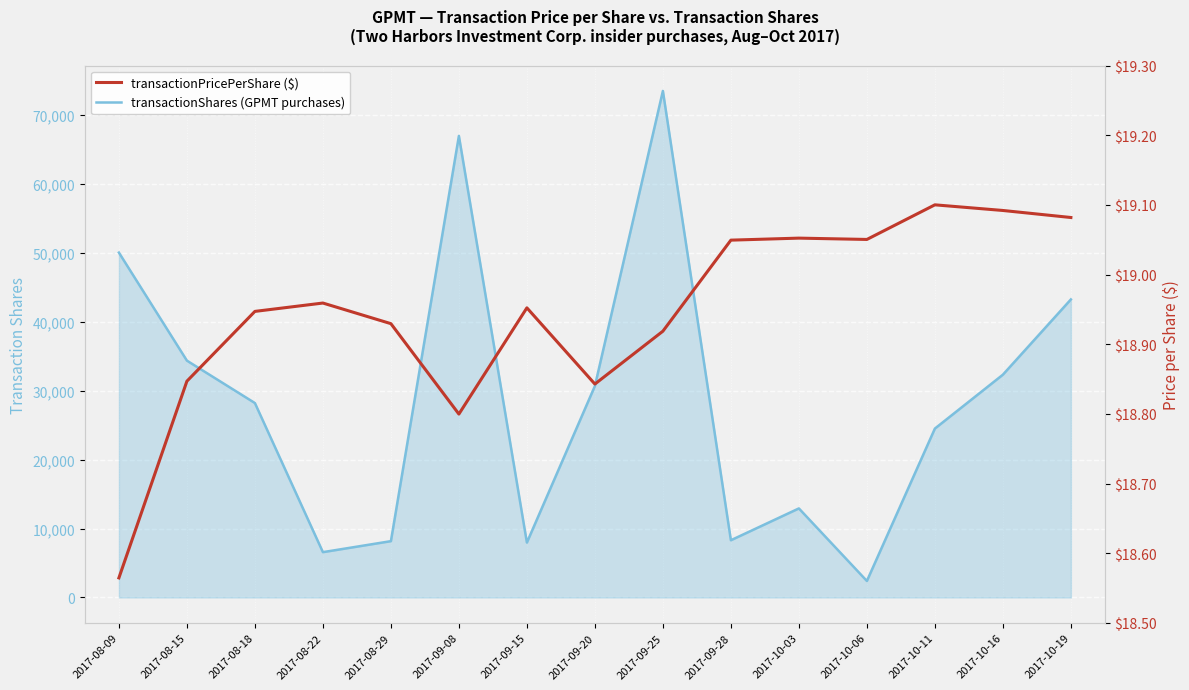

What are all the series names shown in the legend?

transactionShares (GPMT purchases), transactionPricePerShare ($)